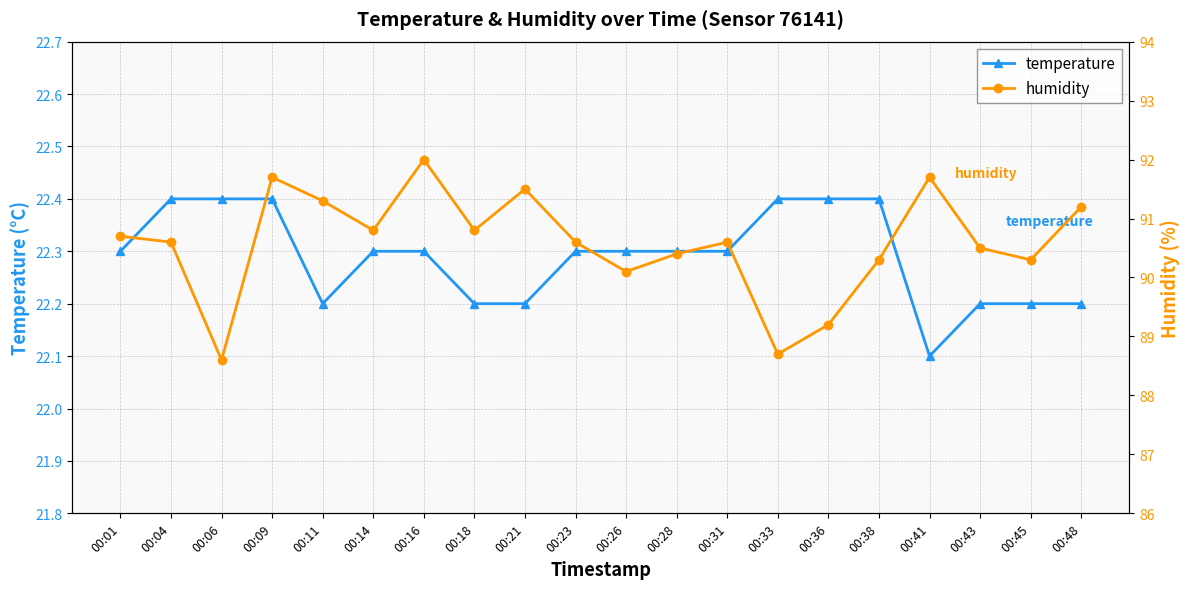

In temperature, how many points are lower than both neighbors (excluding endpoints)?

2